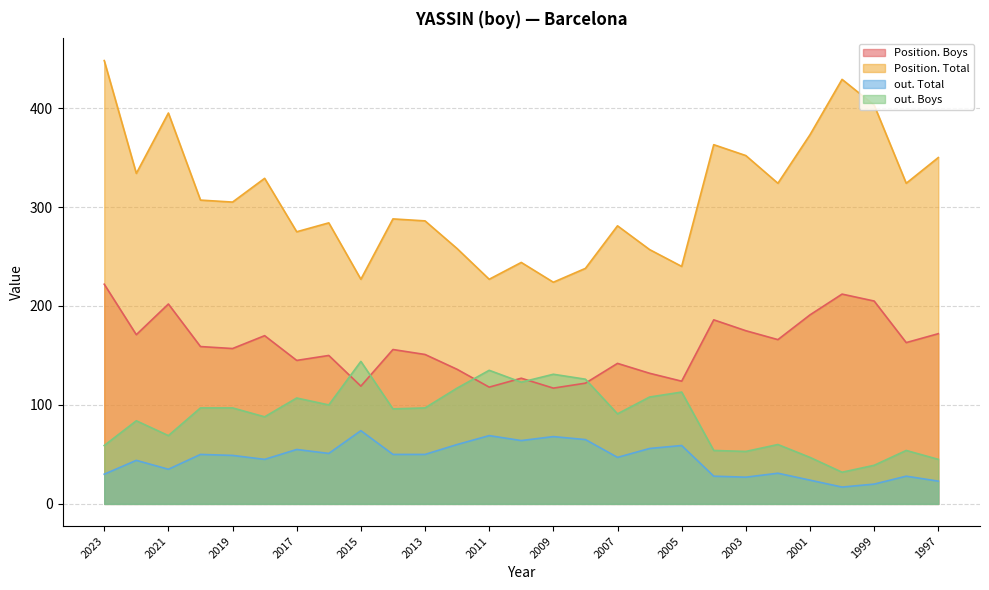

What is the value of the Position. Boys point at the 15th from the left?

117